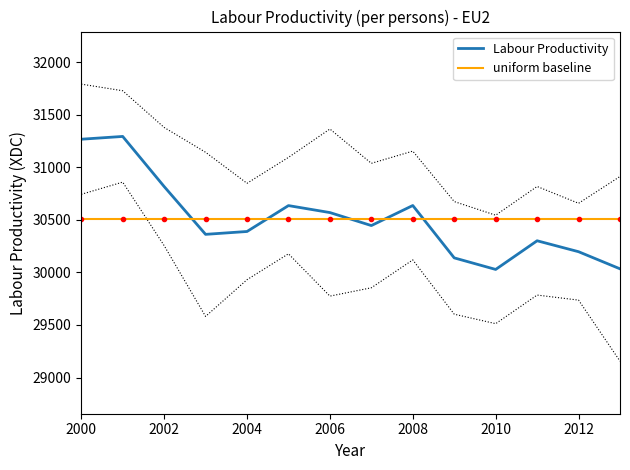

The Labour Productivity series shows 31266.7 at 2000. True or false?

True